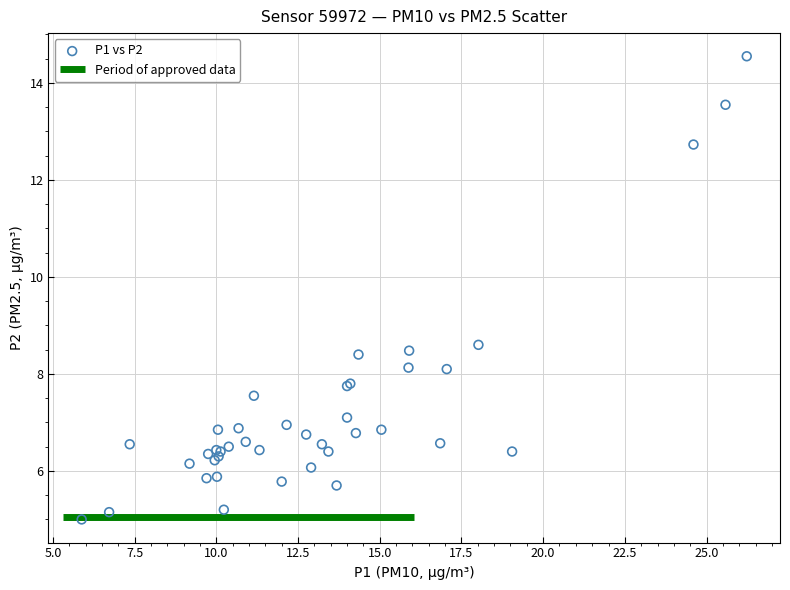

What Y value in the scatter plot is closest to 9?

8.6